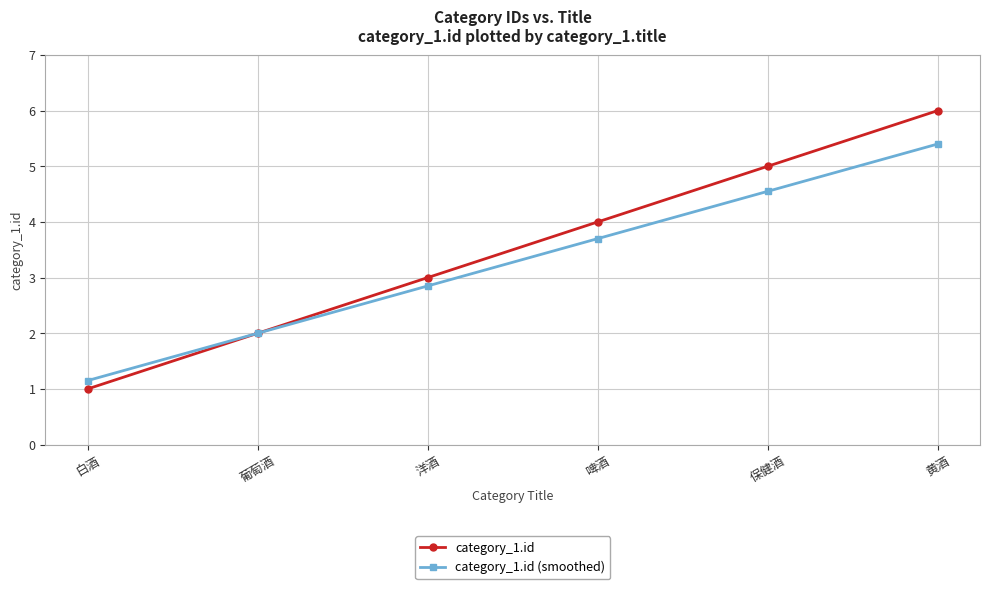

Which category has the lowest value in the category_1.id series?

白酒